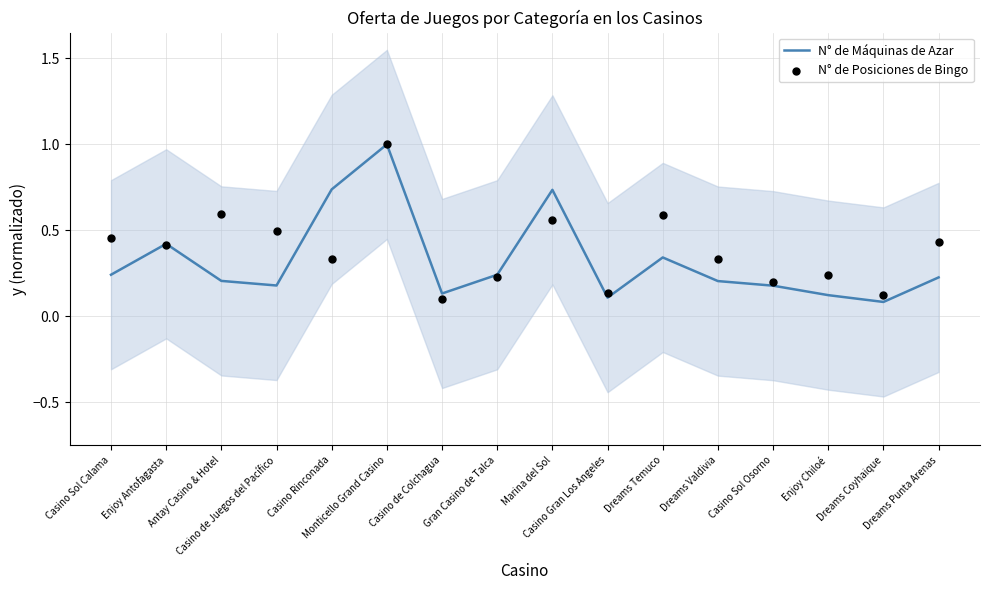

At which category is the sum across all series the highest?

Monticello Grand Casino